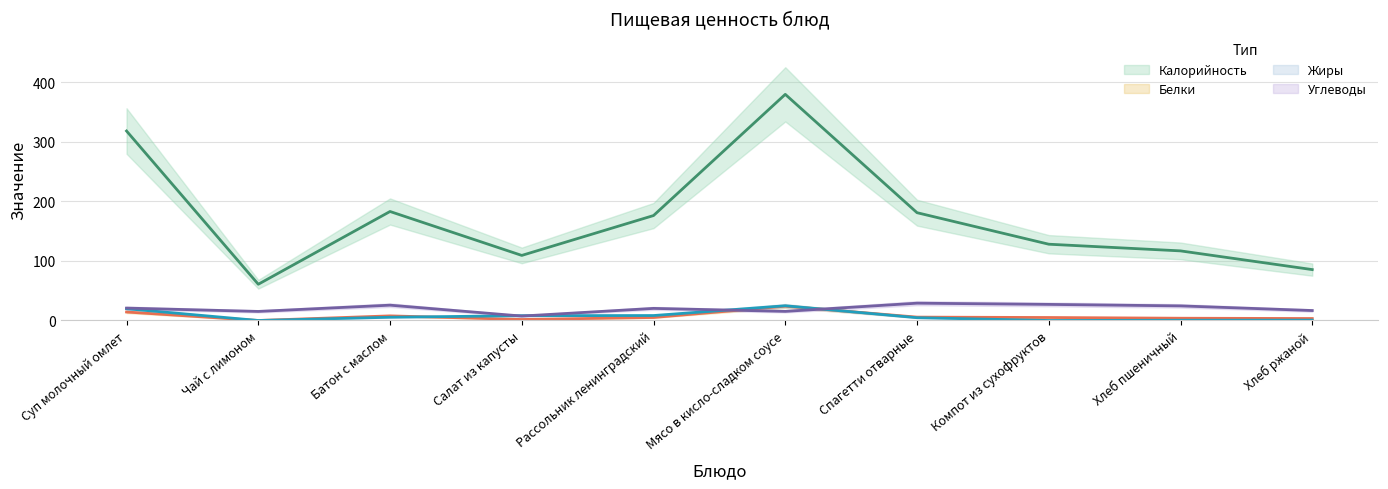

What is the total value across all series at Хлеб пшеничный?

145.5